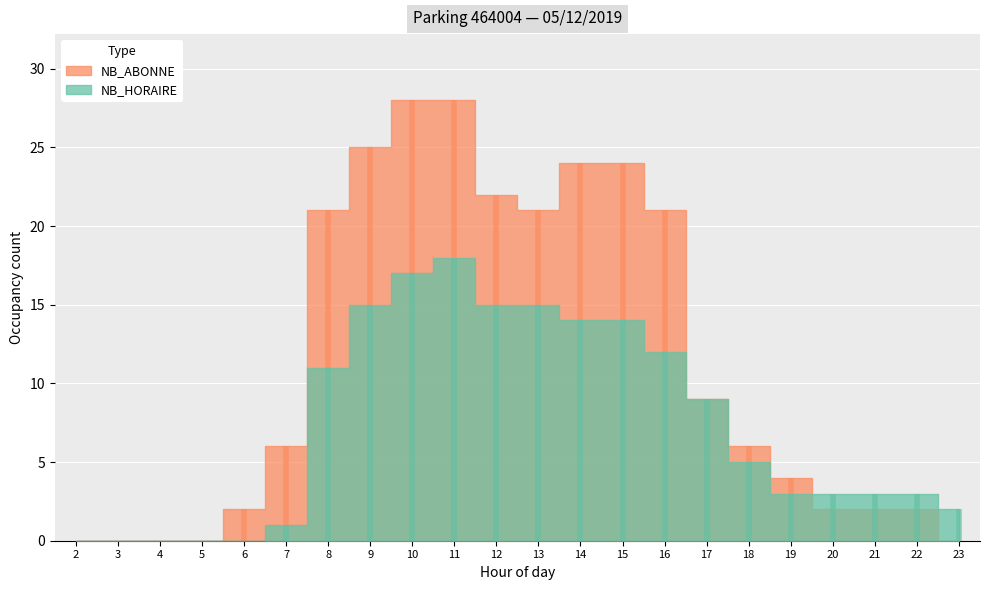

At which label does NB_HORAIRE first exceed 5?

8